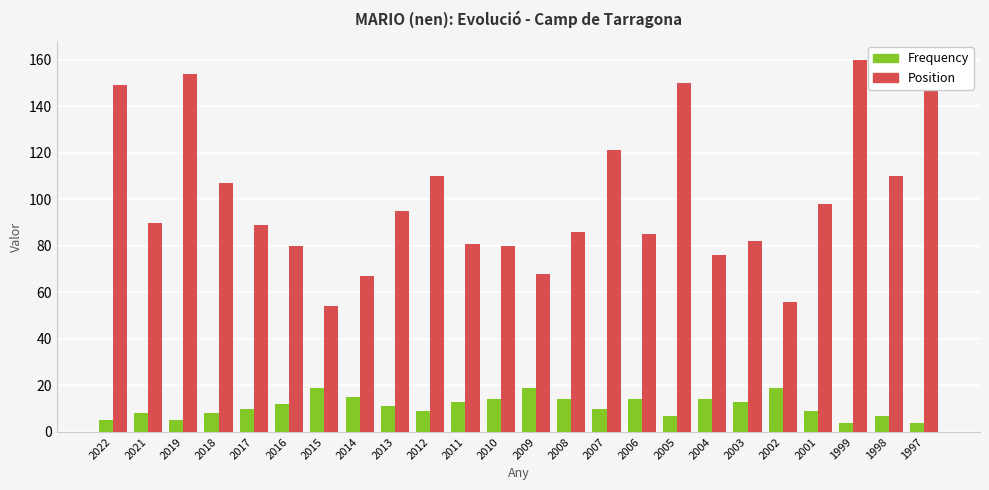

How many data points in Frequency are less than 11?

12